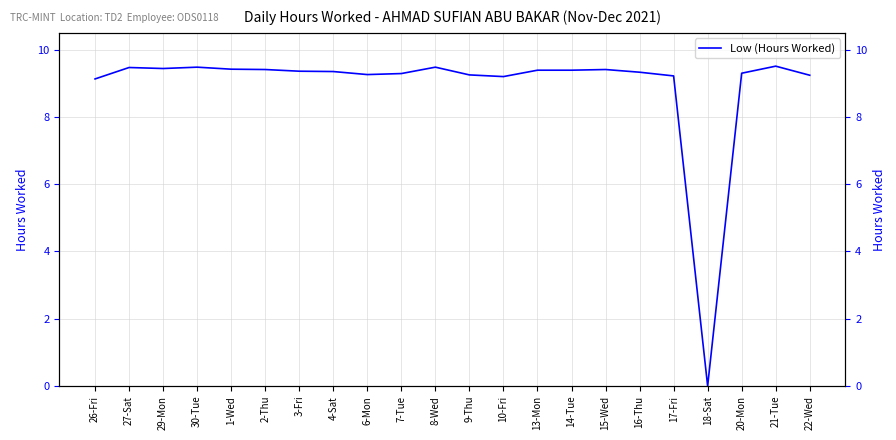

What is the sum of all values?

196.3